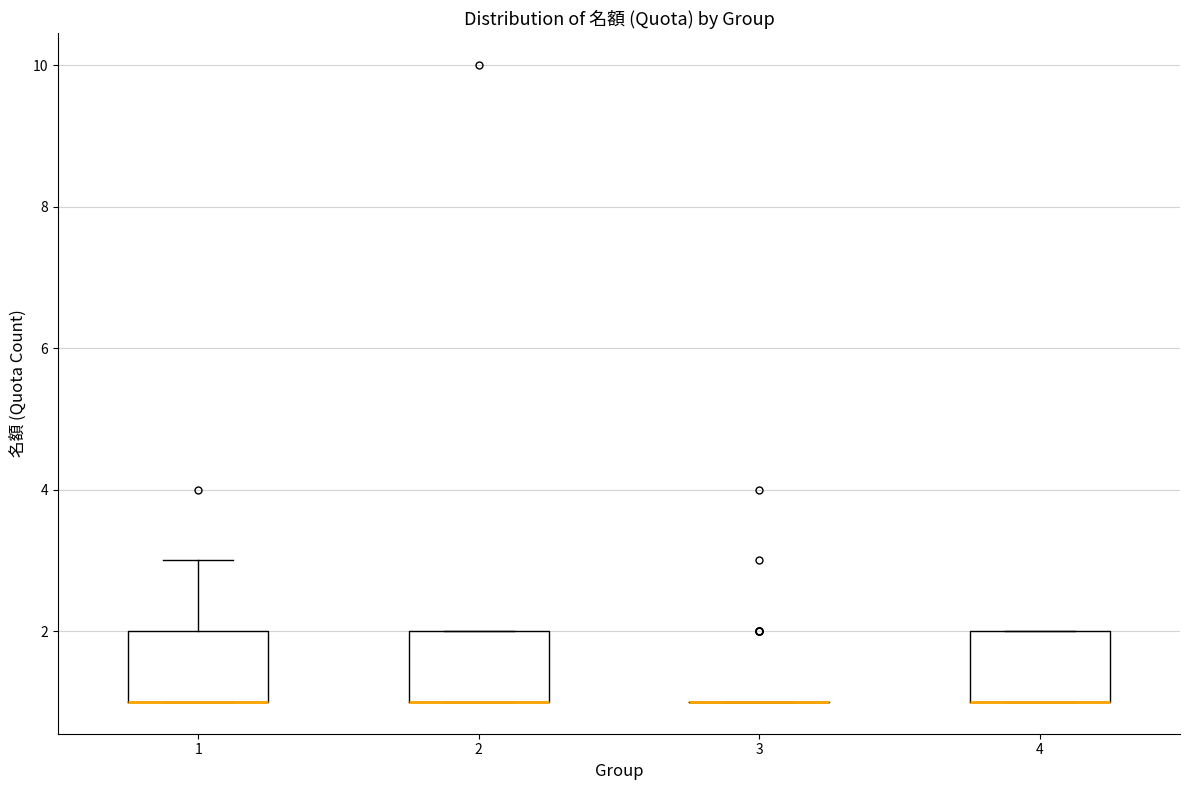

Where is the upper edge of the box at x = 4 on the y-axis? The values are not printed on the chart, so give them approximately, as read against the axis.

2